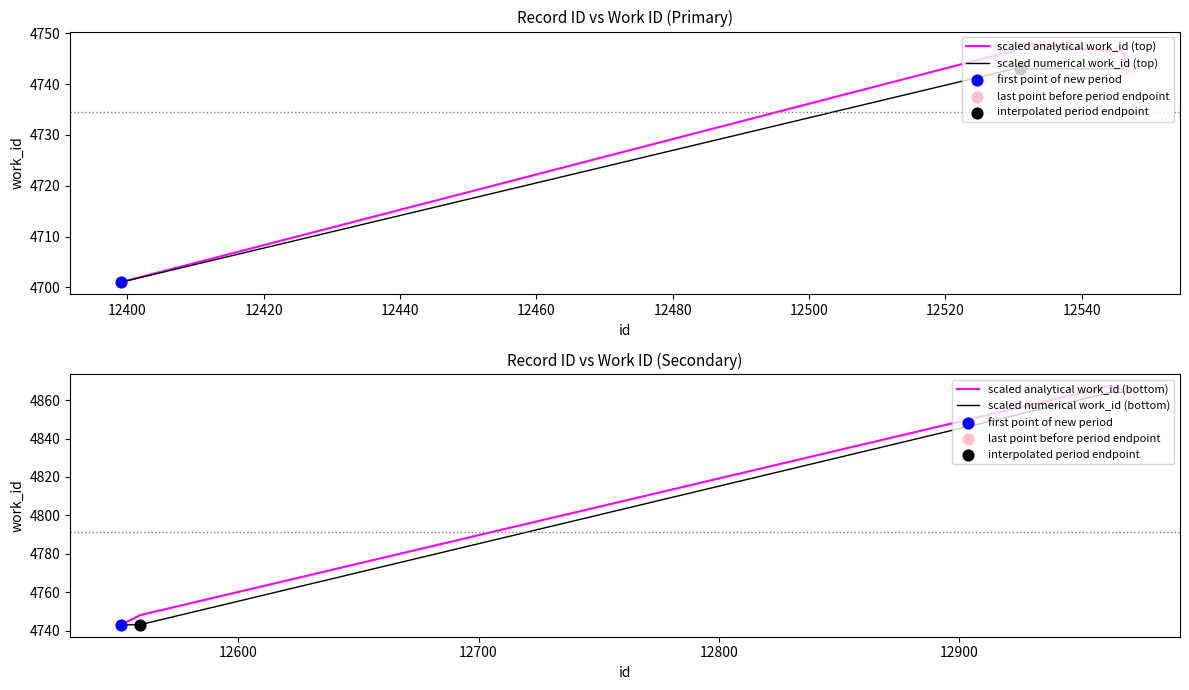

What are all the series names shown in the legend?

scaled analytical work_id (top), scaled numerical work_id (top), scaled analytical work_id (bottom), scaled numerical work_id (bottom)